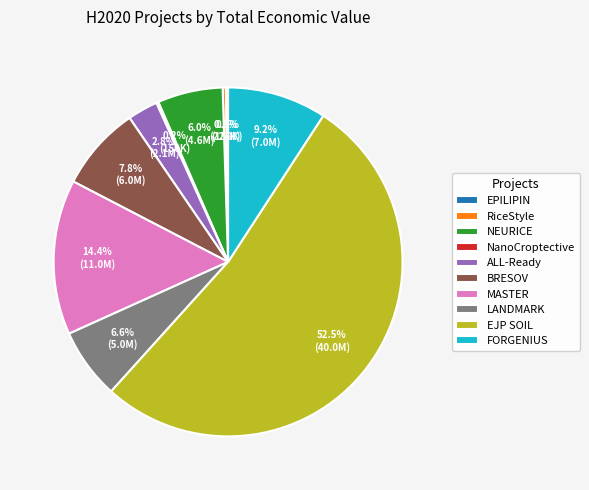

Which slice is the largest?

EJP SOIL